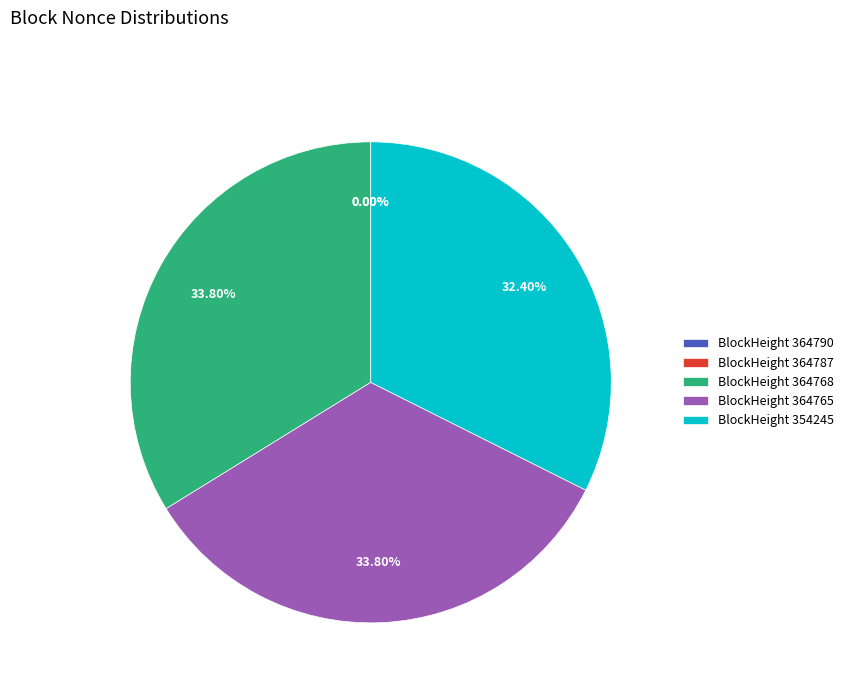

Combined, do BlockHeight 364768 and BlockHeight 364765 account for over 50%?

Yes